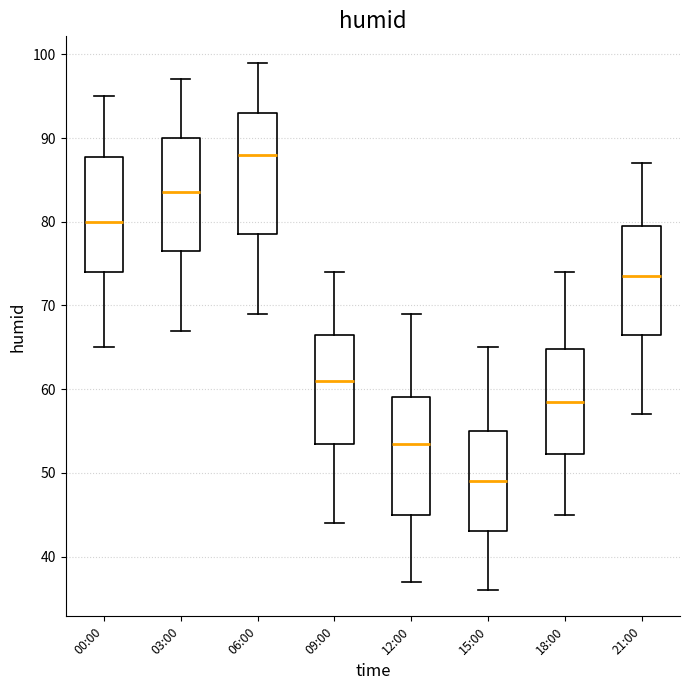

Which box has the highest median line?

06:00